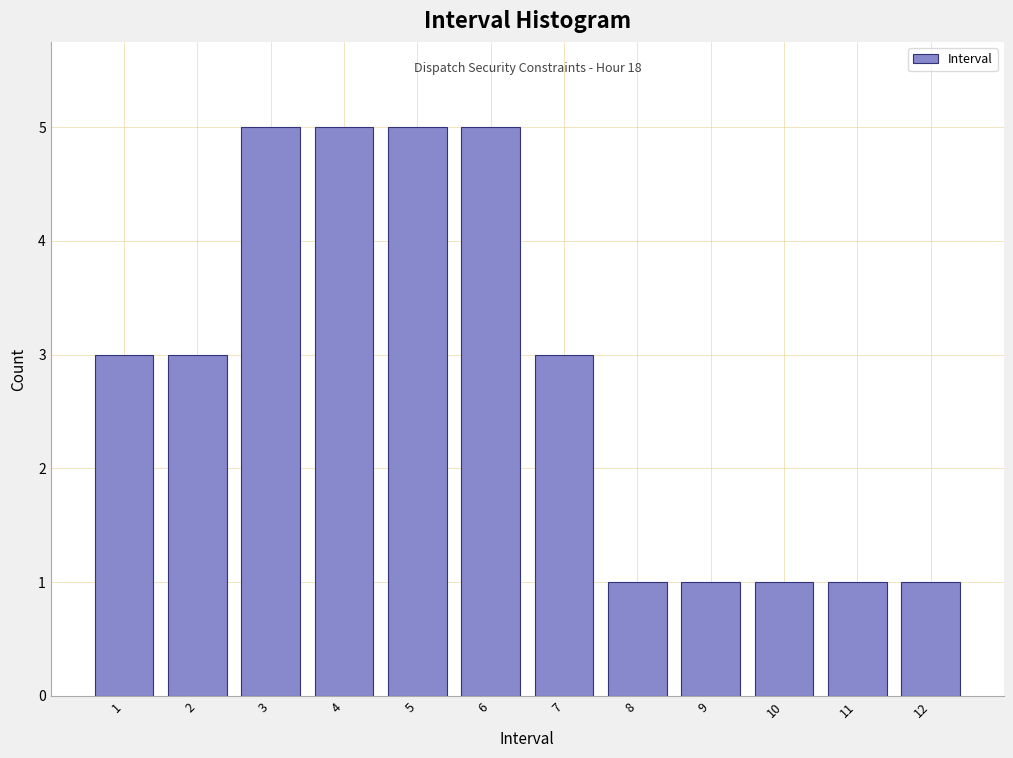

Reading left to right, extract all data points from this chart.

3	3	5	5	5	5	3	1	1	1	1	1